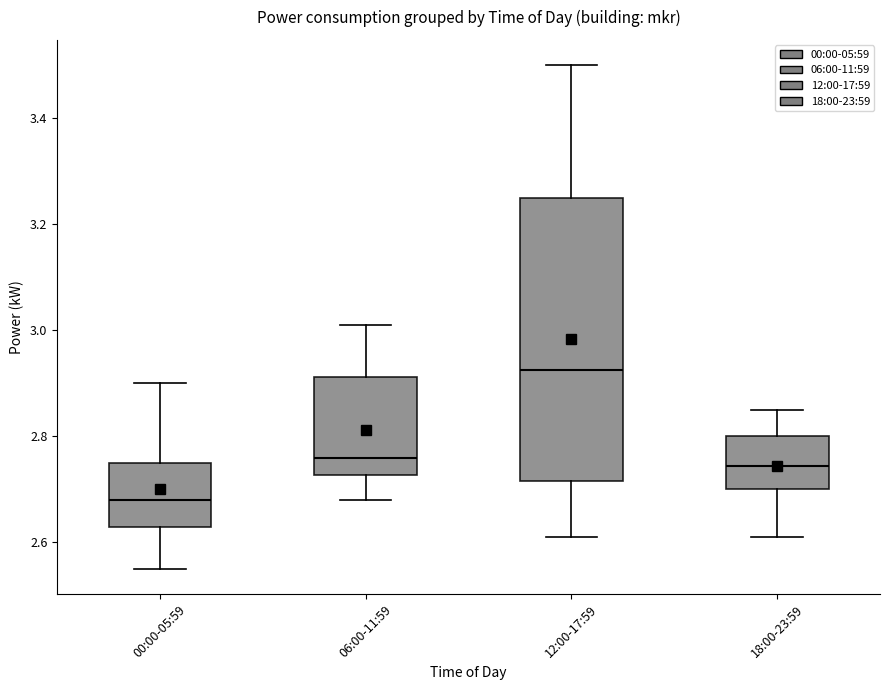

Which box has the lowest median line?

00:00-05:59